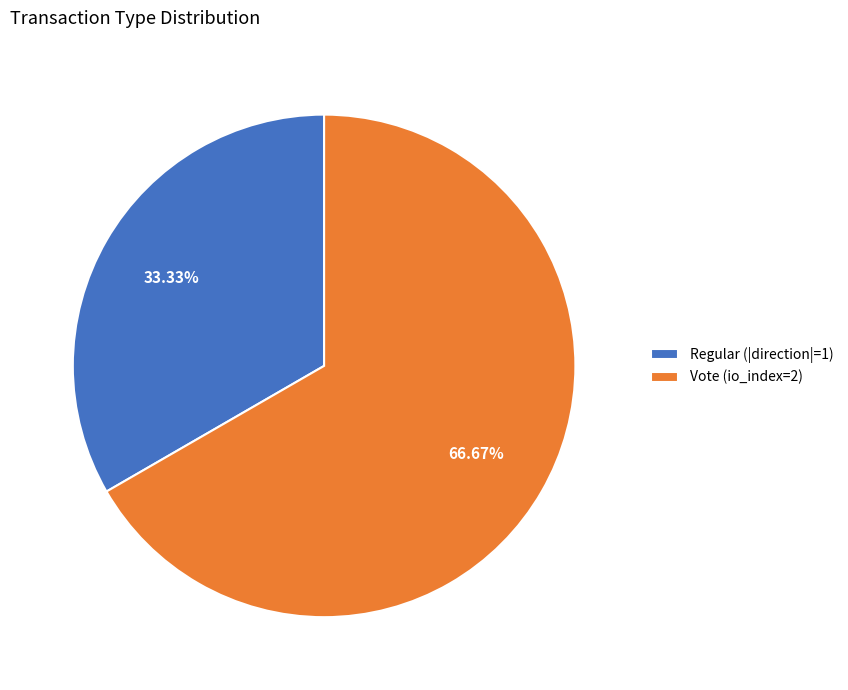

Combined, do Vote and Regular account for over 50%?

Yes